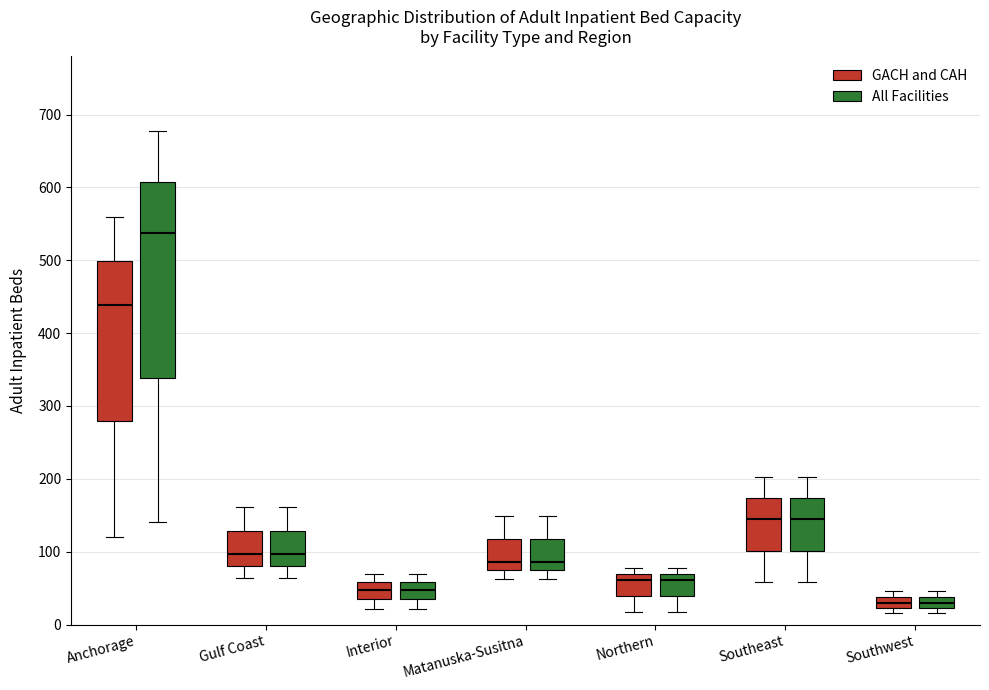

Reading left to right, transcribe this box plot: for each box, give where its median line is, the range the box spans, and where its two whiskers end, as read against the y-axis. The values are not printed on the chart, so give them approximately, as read against the axis.

Anchorage (GACH and CAH): median 440, box 280 to 500, whiskers 120 to 560
Anchorage (All Facilities): median 540, box 340 to 610, whiskers 140 to 680
Gulf Coast (GACH and CAH): median 100, box 80 to 130, whiskers 60 to 160
Gulf Coast (All Facilities): median 100, box 80 to 130, whiskers 60 to 160
Interior (GACH and CAH): median 50, box 30 to 60, whiskers 20 to 70
Interior (All Facilities): median 50, box 30 to 60, whiskers 20 to 70
Matanuska-Susitna (GACH and CAH): median 90, box 70 to 120, whiskers 60 to 150
Matanuska-Susitna (All Facilities): median 90, box 70 to 120, whiskers 60 to 150
Northern (GACH and CAH): median 60, box 40 to 70, whiskers 20 to 80
Northern (All Facilities): median 60, box 40 to 70, whiskers 20 to 80
Southeast (GACH and CAH): median 150, box 100 to 170, whiskers 60 to 200
Southeast (All Facilities): median 150, box 100 to 170, whiskers 60 to 200
Southwest (GACH and CAH): median 30, box 20 to 40, whiskers 20 (just below the box's lower edge) to 50
Southwest (All Facilities): median 30, box 20 to 40, whiskers 20 (just below the box's lower edge) to 50